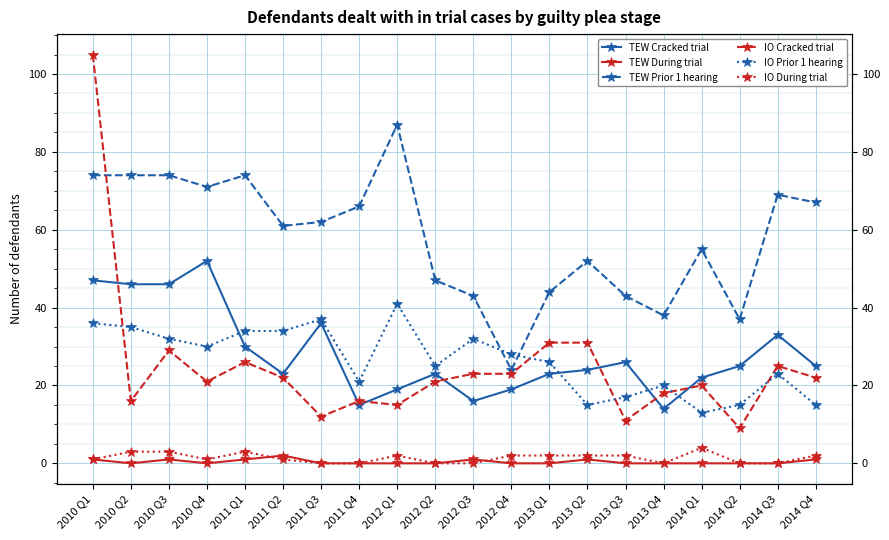

How many times do IO Cracked trial and TEW Cracked trial cross each other?

7